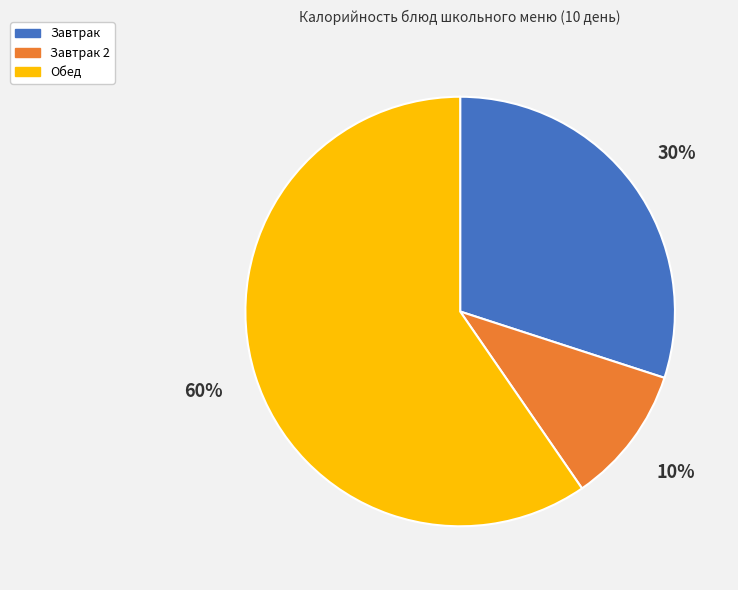

Rank the categories by value from highest to lowest.

Обед, Завтрак, Завтрак 2